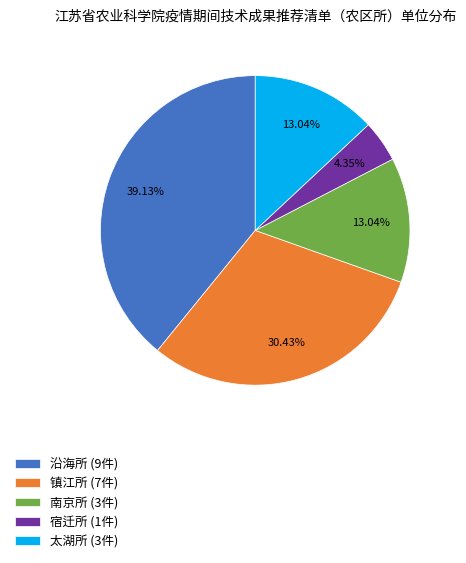

Approximately how many times larger is the value at 镇江所 compared to 沿海所?

0.8